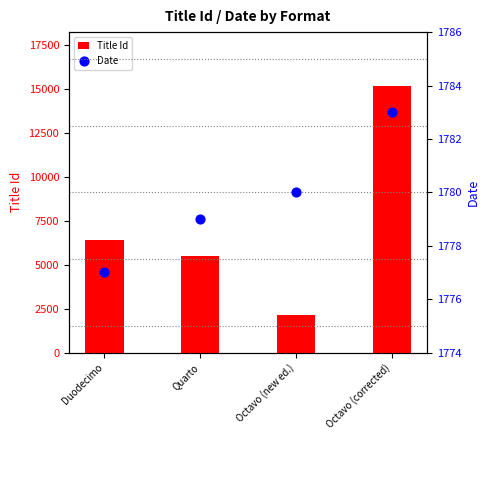

Which series has the widest spread of Y values?

Title Id